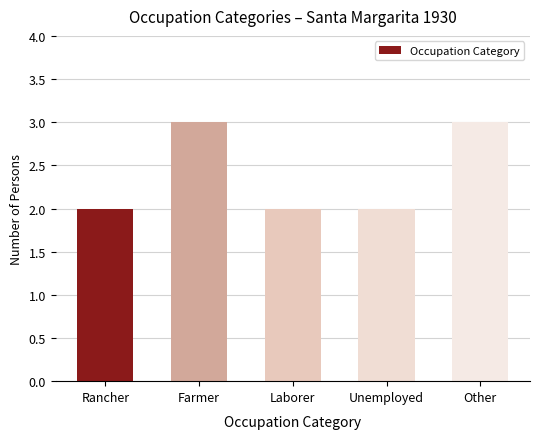

What is the label of the 2nd bar from the left?

Farmer